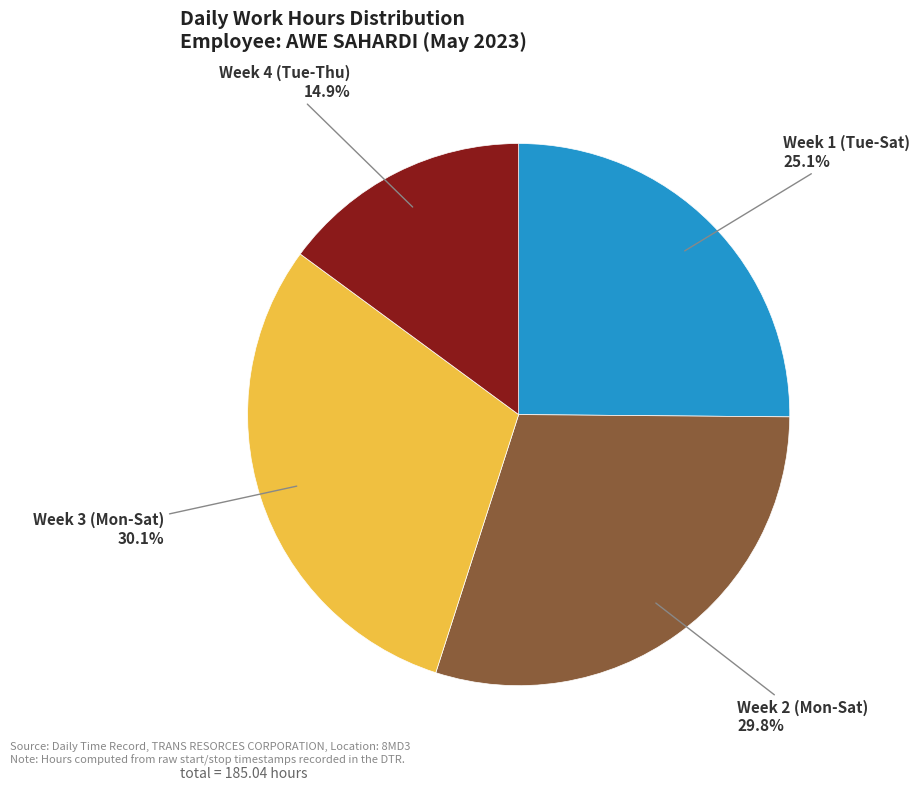

To the nearest percent, what is the average slice percentage?

25%